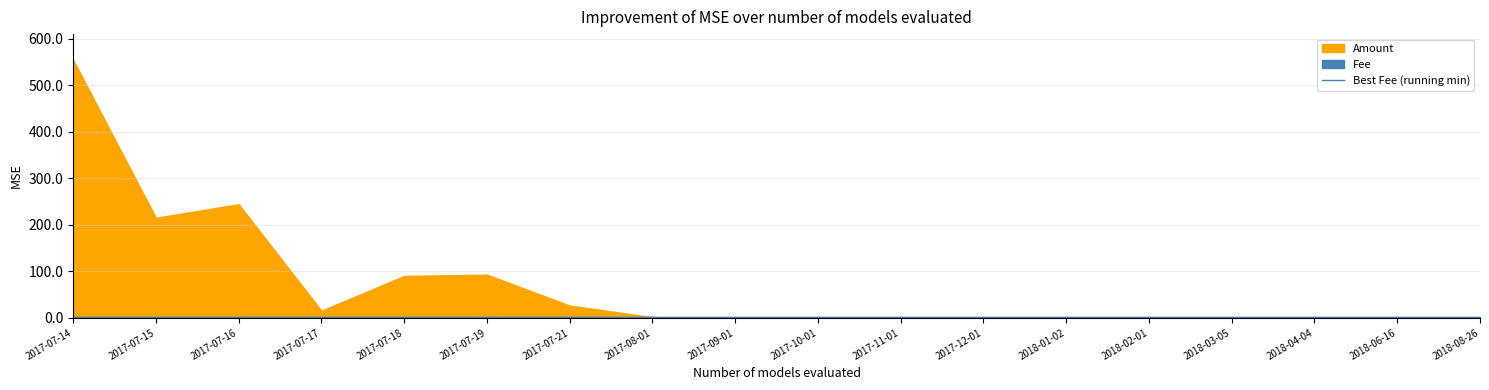

At which category is the sum across all series the highest?

2017-07-14